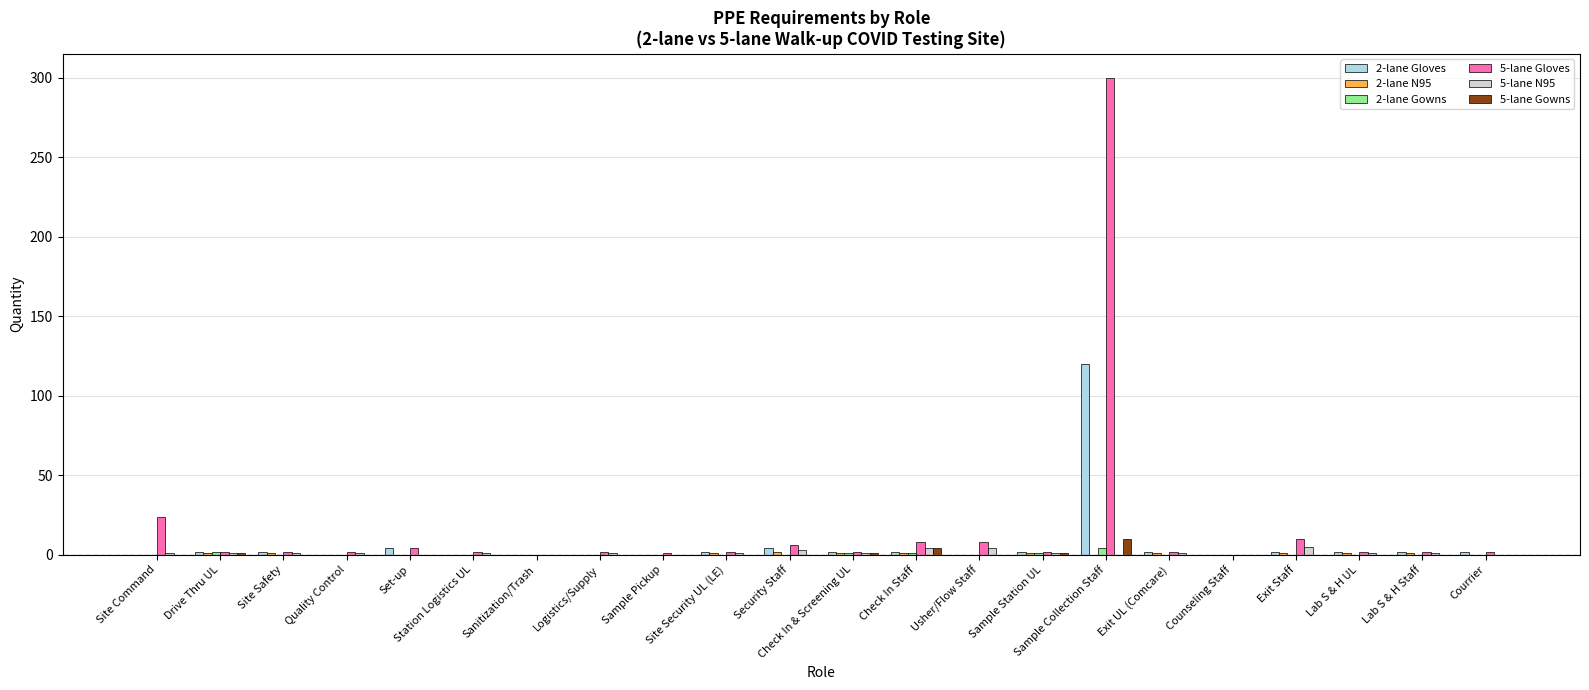

The value of 5-lane N95 at Logistics/Supply is 1. True or false?

True